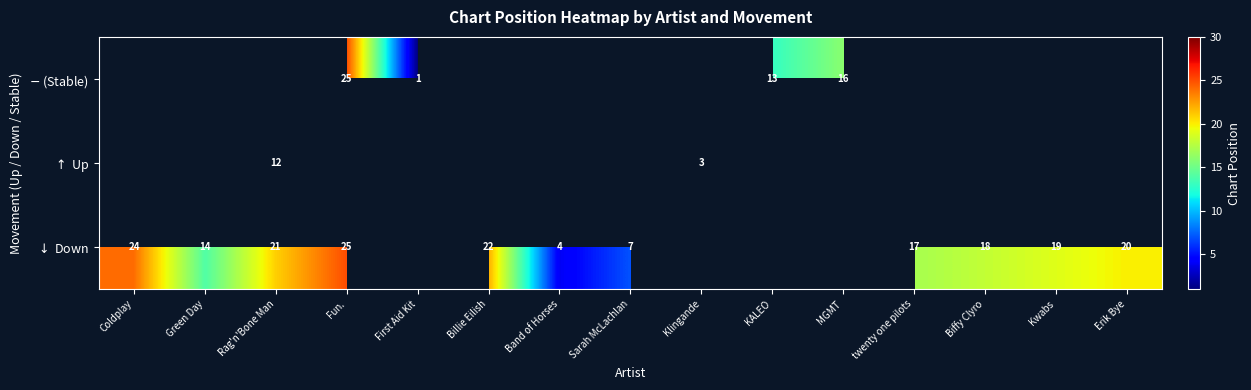

What is the minimum value for $\downarrow$ Down?

4.0